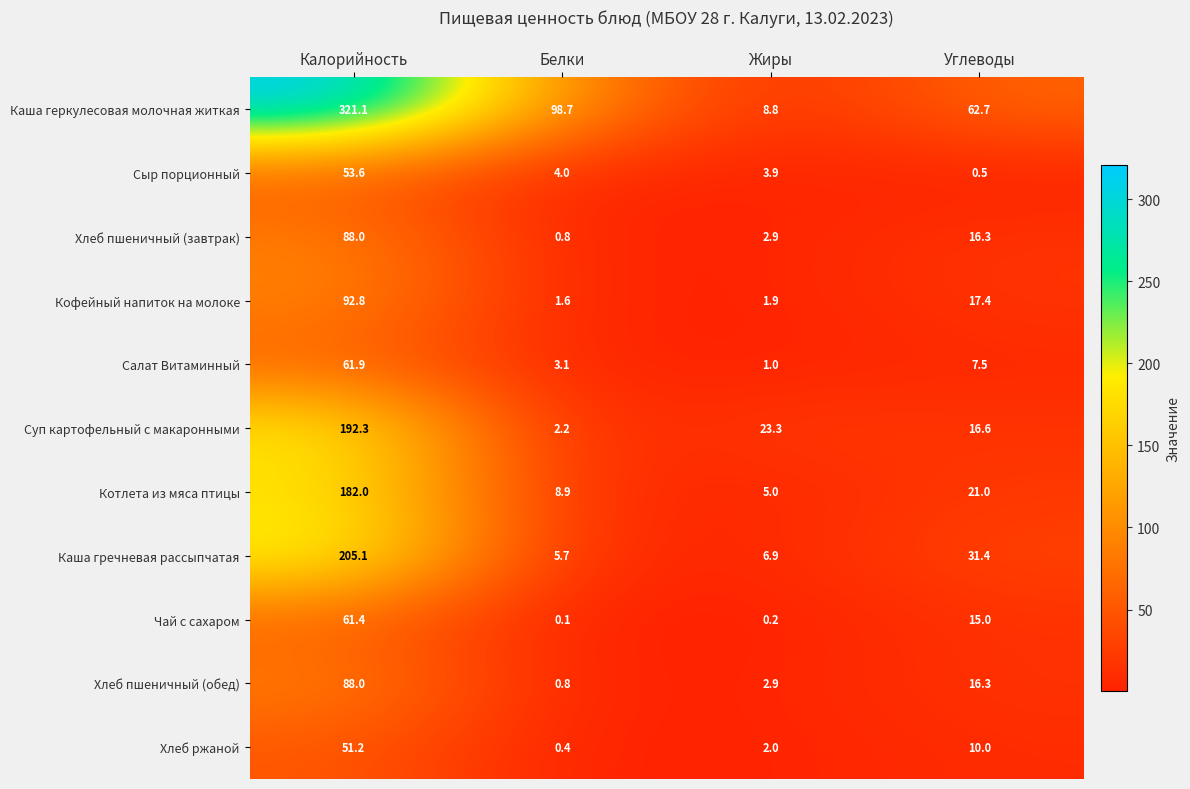

What is the difference between the maximum and minimum values in the Хлеб пшеничный (обед) series?

87.2